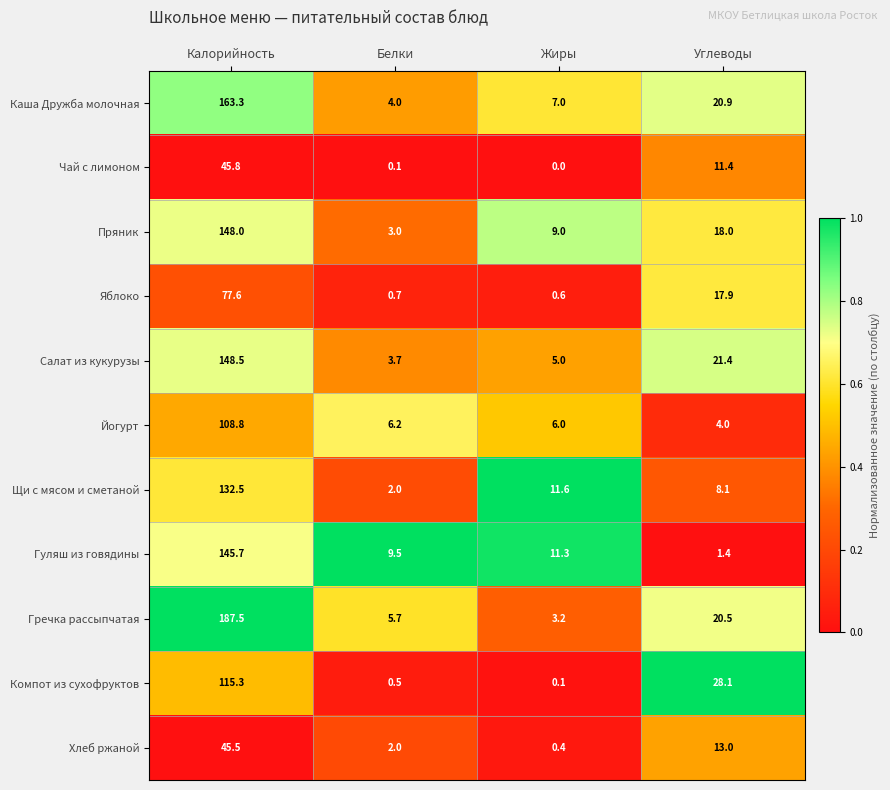

What is the difference between the highest and lowest values at Белки?

9.4